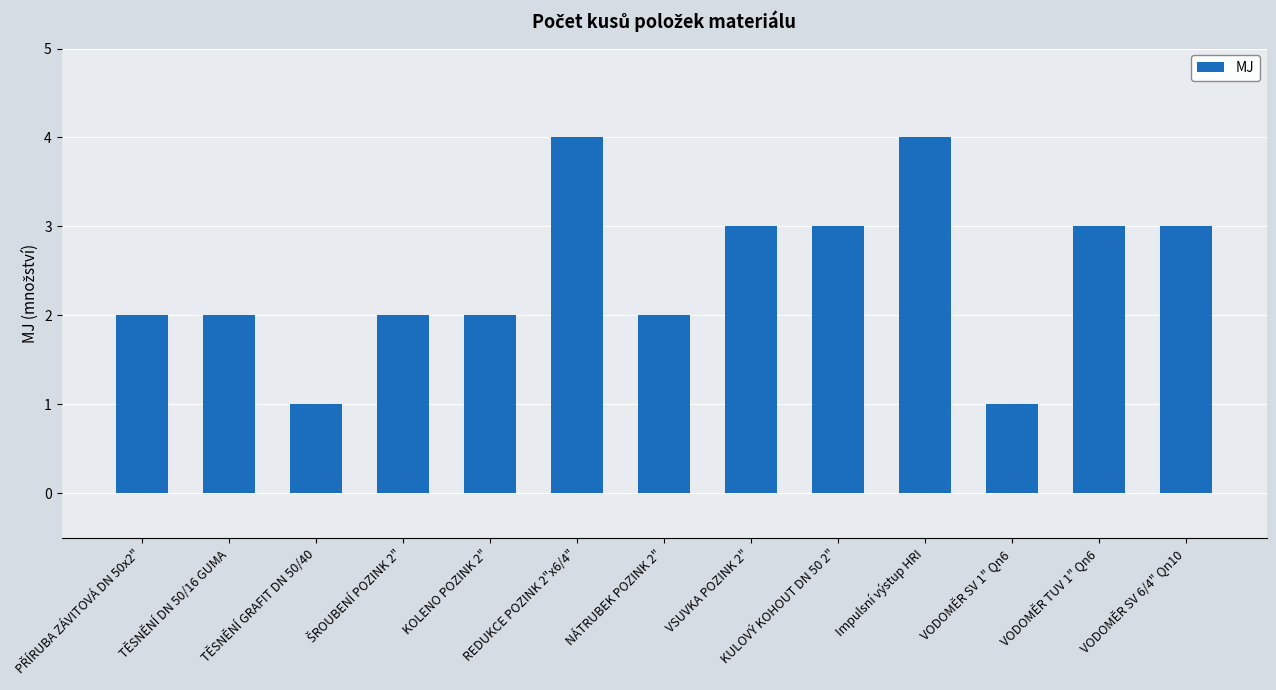

The value at Impulsní výstup HRI is 7. True or false?

False